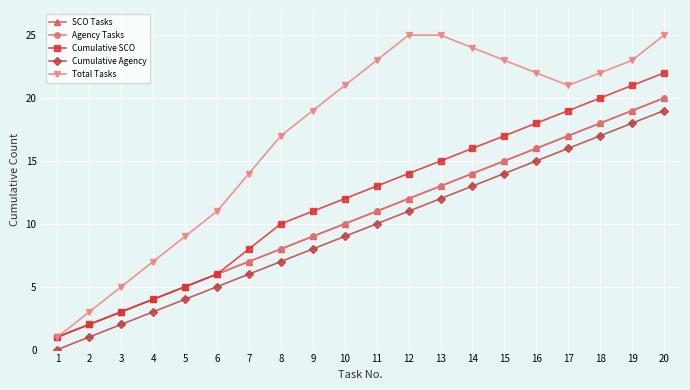

How many lines are shown in the chart?

5